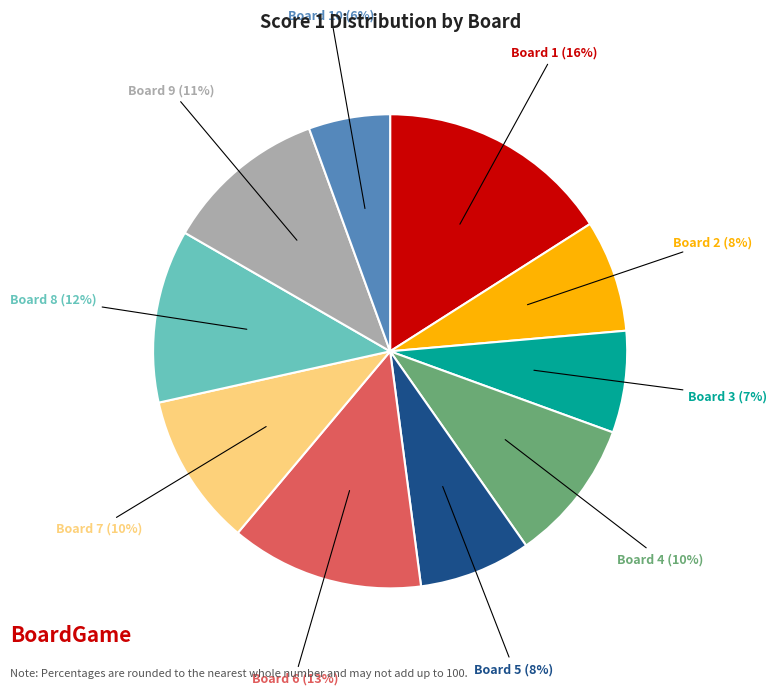

To the nearest percent, what is the average slice percentage?

10%